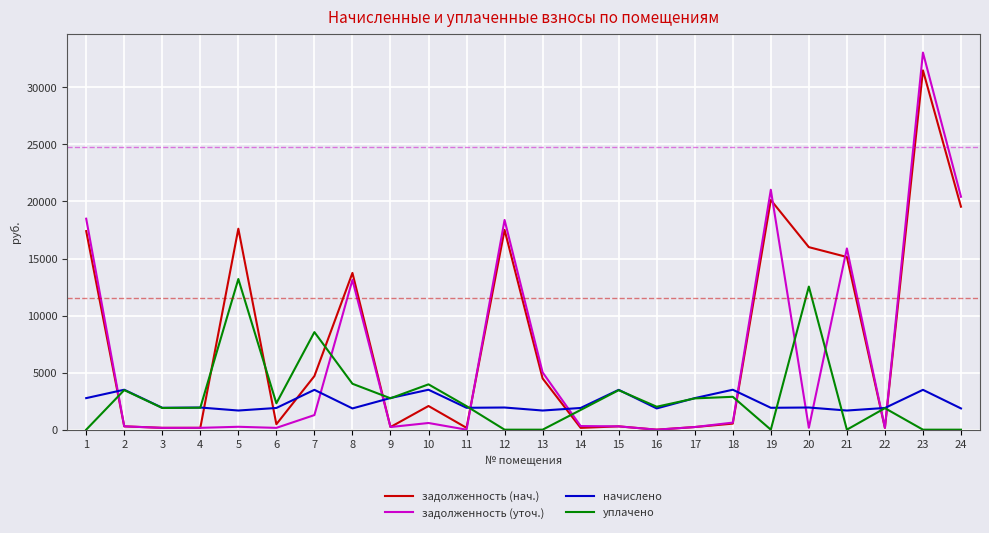

List the series in order of their peak value, lowest first.

начислено, уплачено, задолженность (нач.), задолженность (уточ.)